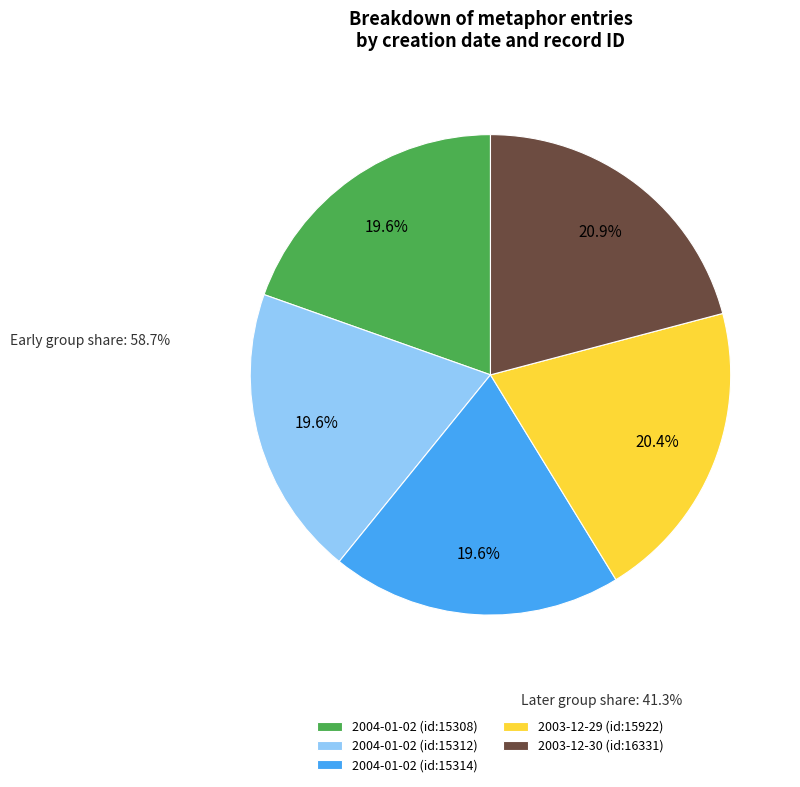

Between 2004-01-02 (id:15308) and 2003-12-29 (id:15922), which is larger?

2003-12-29 (id:15922)